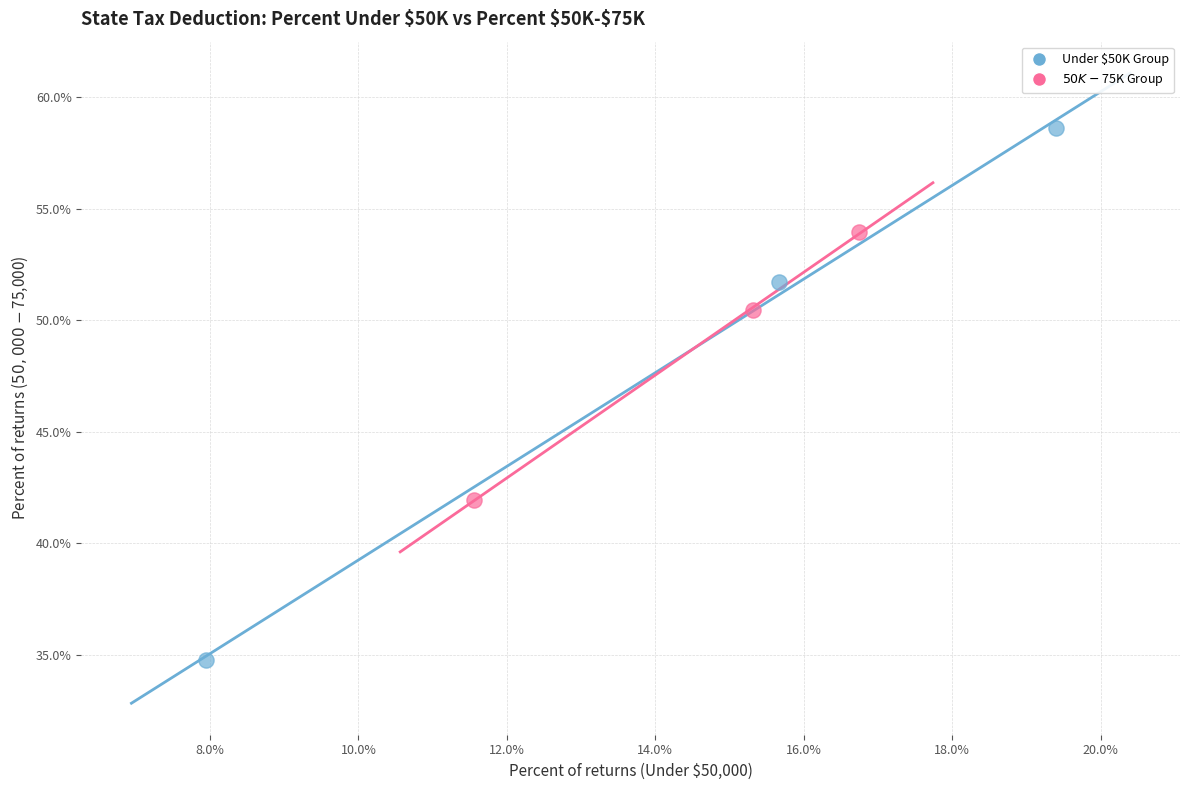

Which series reaches the maximum Y coordinate?

Under $50K Group